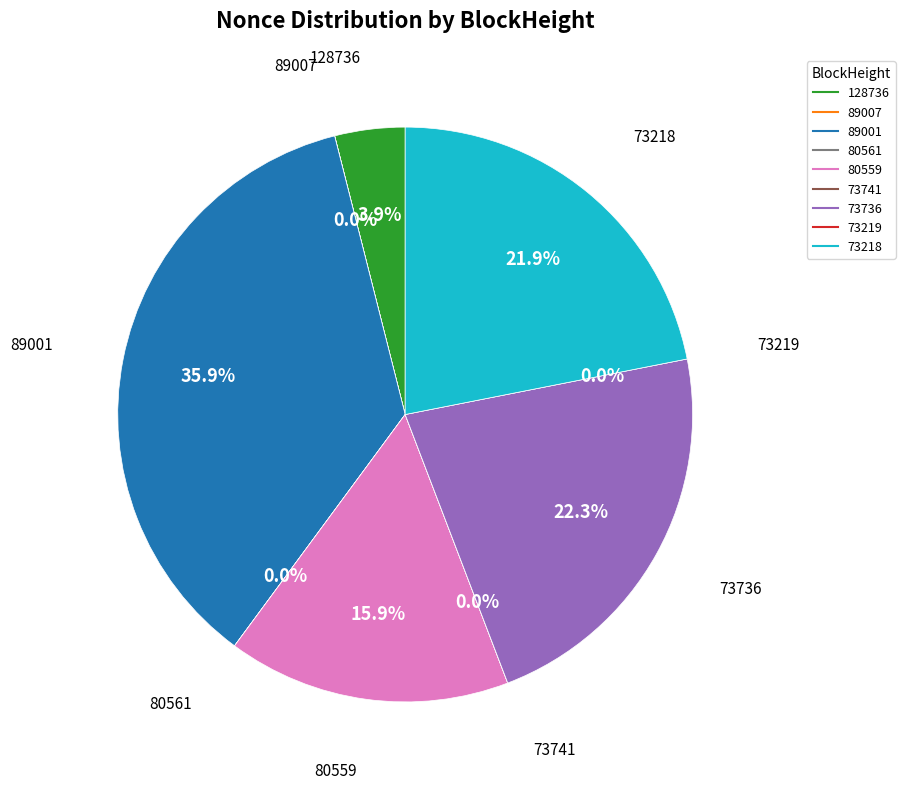

To the nearest percent, what portion does 128736 represent?

4%